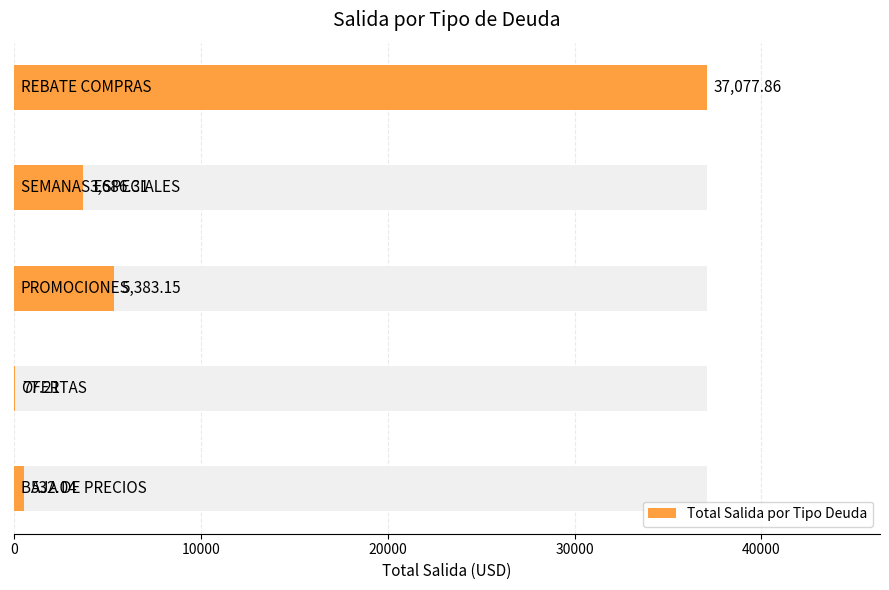

Is it true that the value at 10000 is 77.2?

True